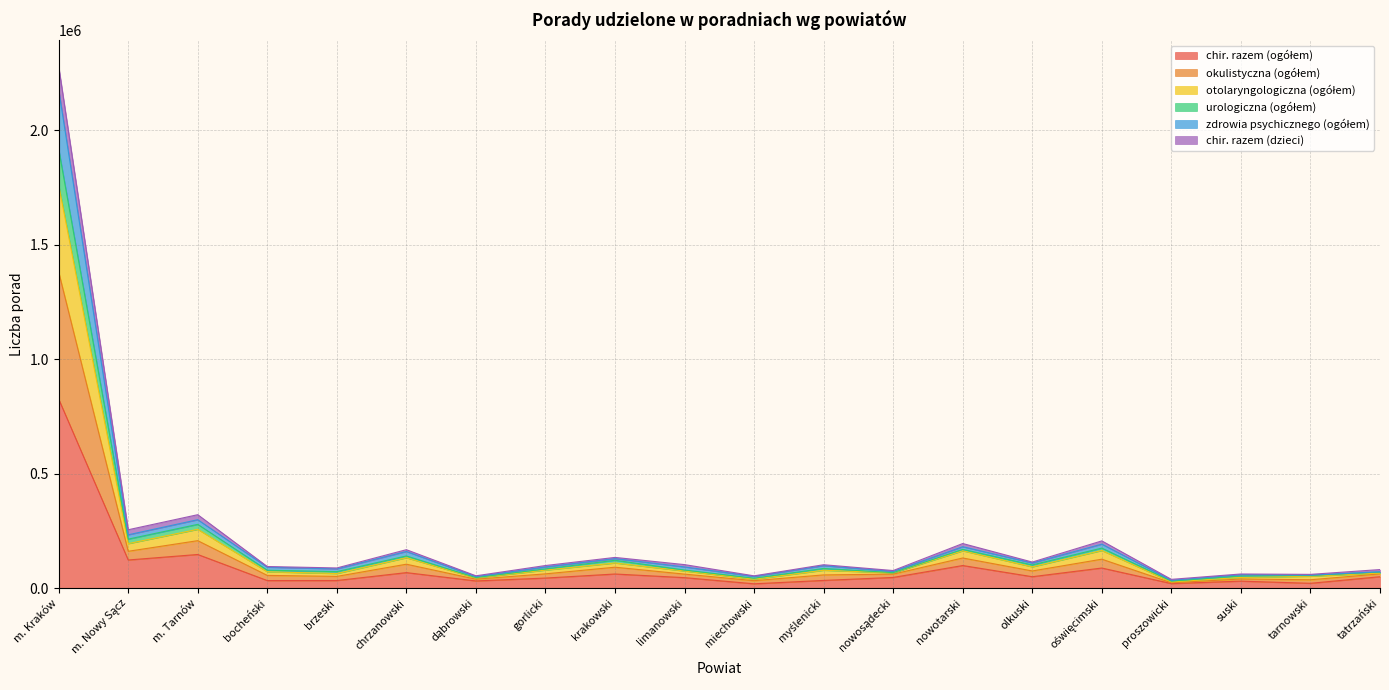

What is the minimum value shown in the chart?

19335